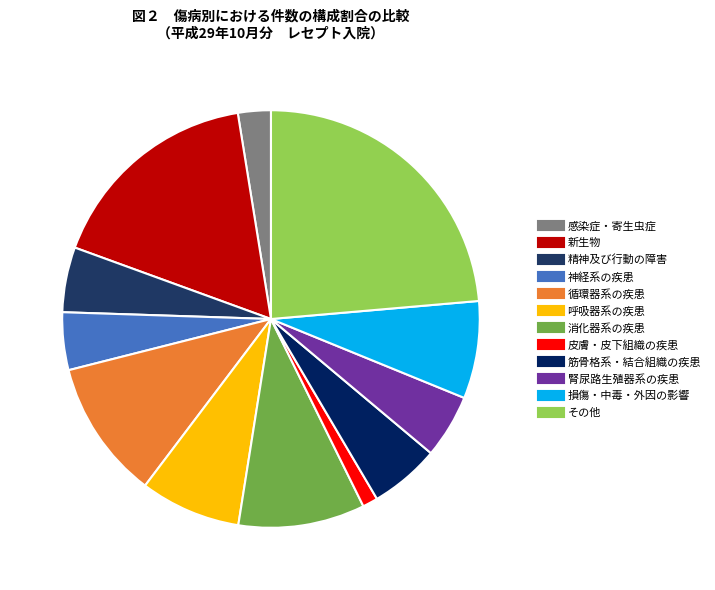

The 新生物 slice represents 27% of the pie. True or false?

False